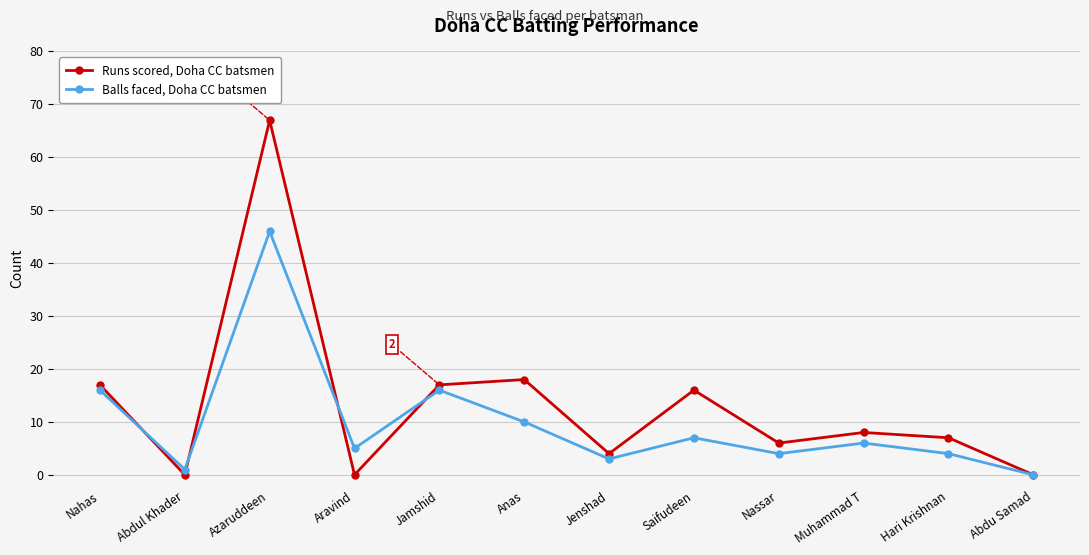

What is the spread (max minus min) of values at Muhammad T?

2